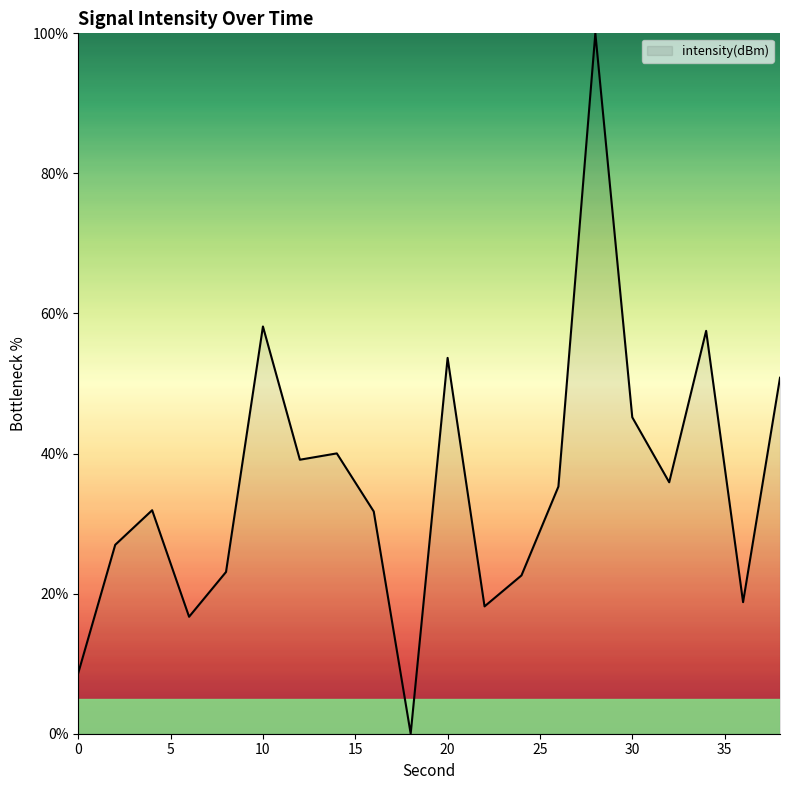

What is the difference between the maximum and minimum values?

100.0